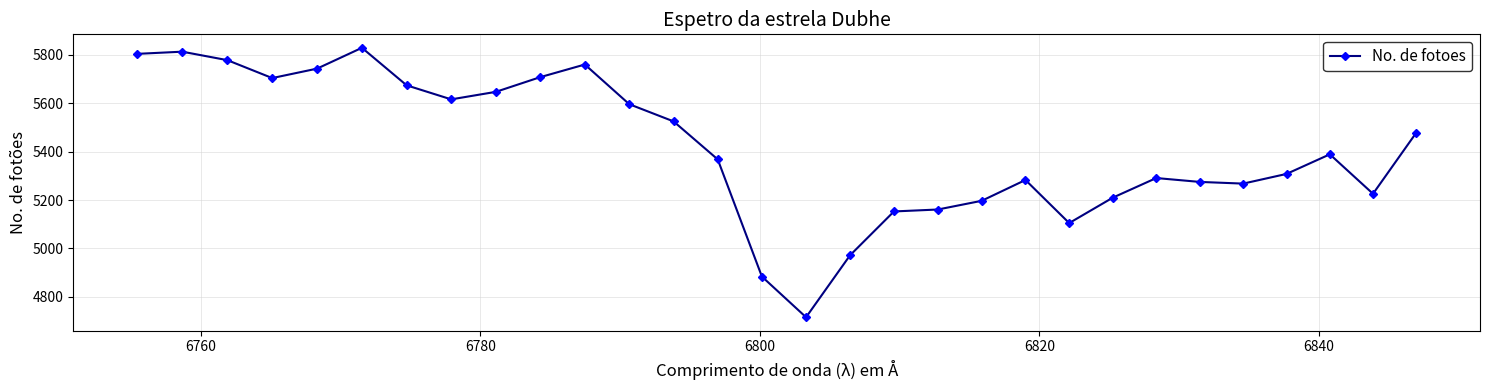

What is the sum of all values?

162480